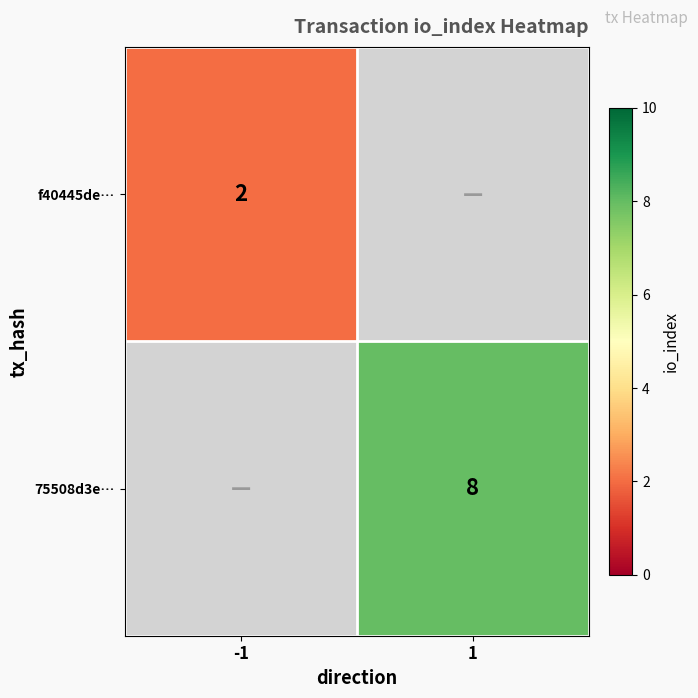

The 75508d3e… series shows 8 at 1. True or false?

True